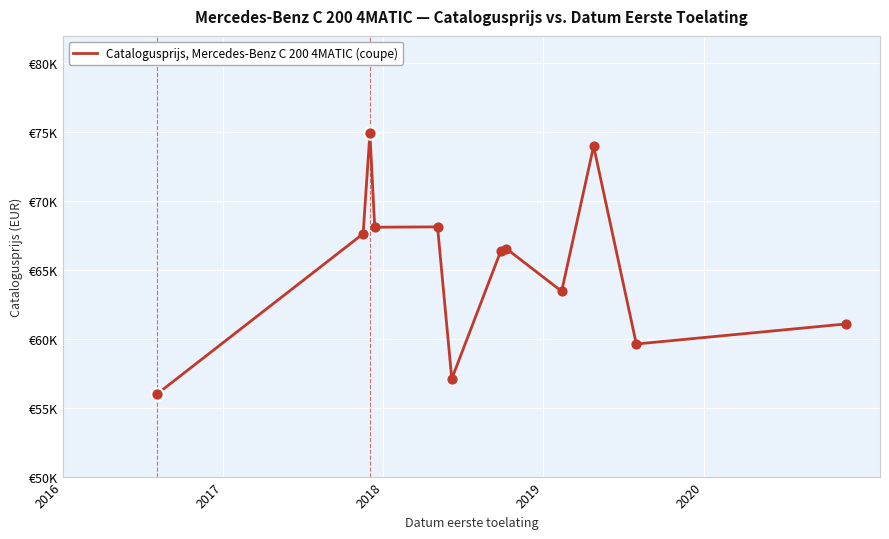

Does the chart have visible grid lines?

Yes